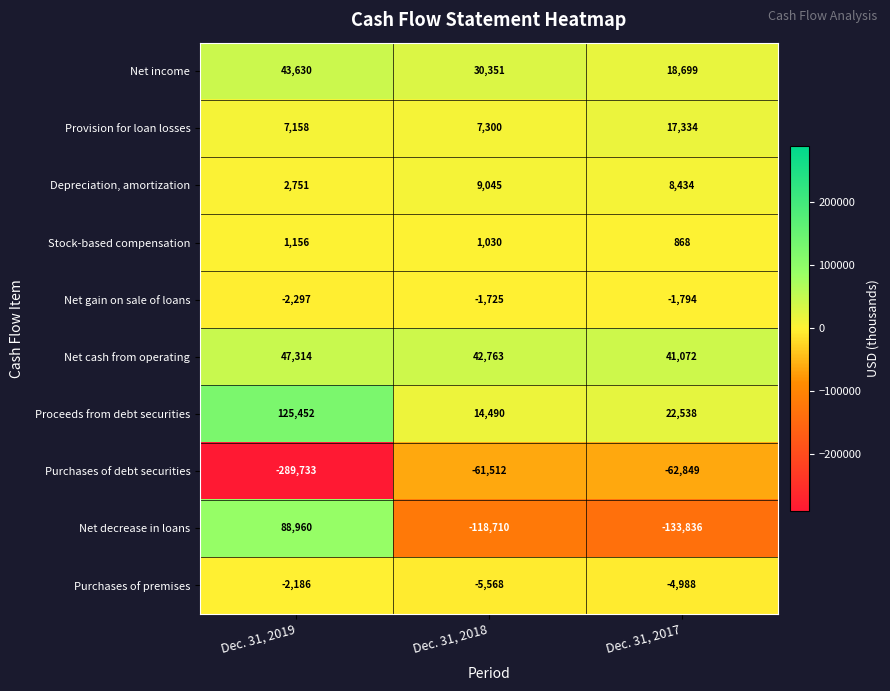

What is the difference between the highest and lowest values at Dec. 31, 2018?

161473